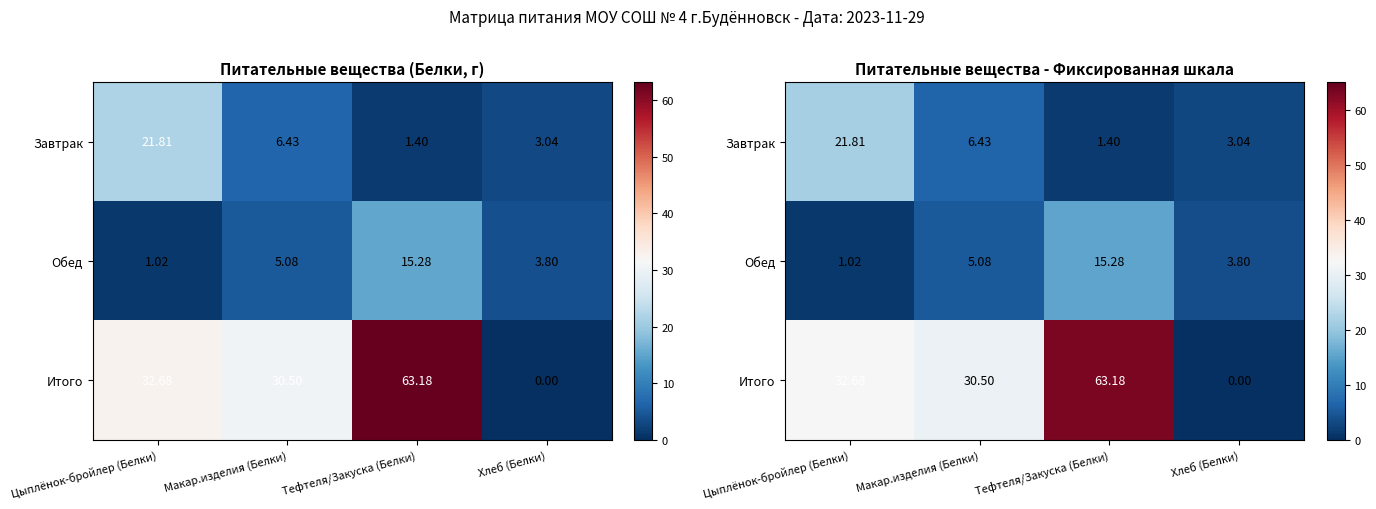

What is the difference between the Завтрак values at Хлеб (Белки) and Цыплёнок-бройлер (Белки)?

18.8